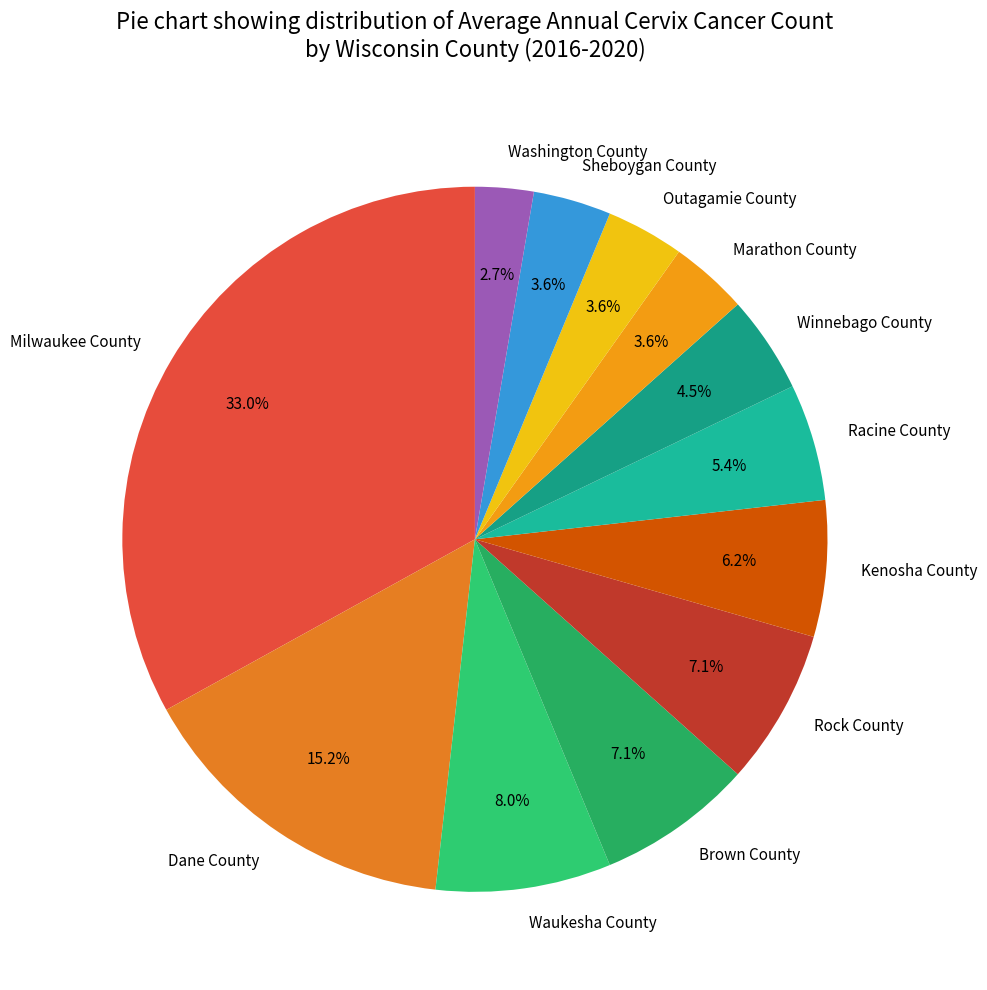

How many slices are in this pie chart?

12